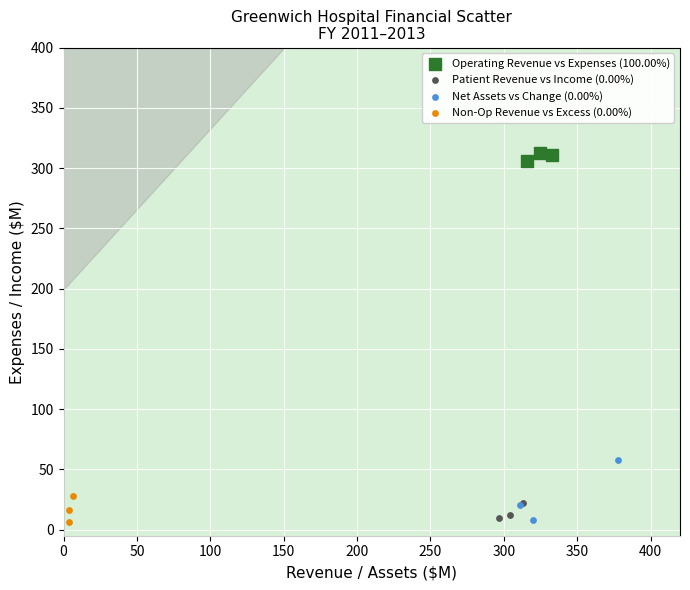

Which series contains the highest Y value?

Operating Revenue vs Expenses (100.00%)